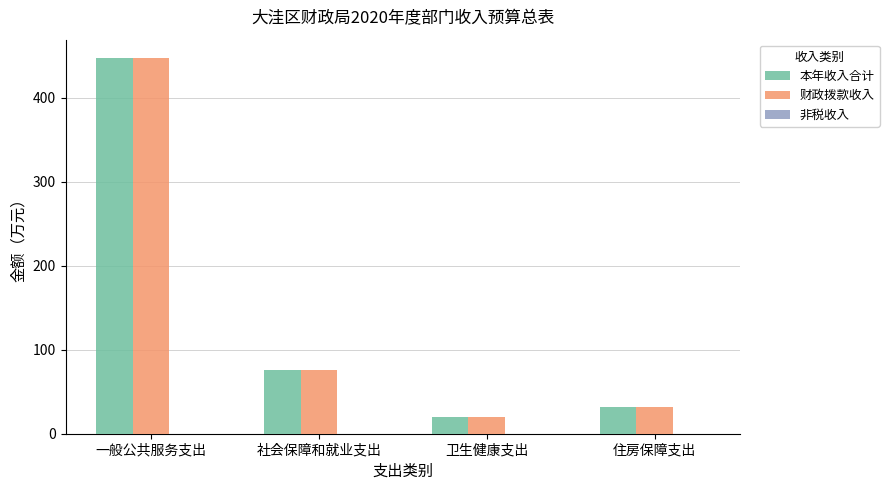

Read the 本年收入合计 value at 卫生健康支出.

19.7